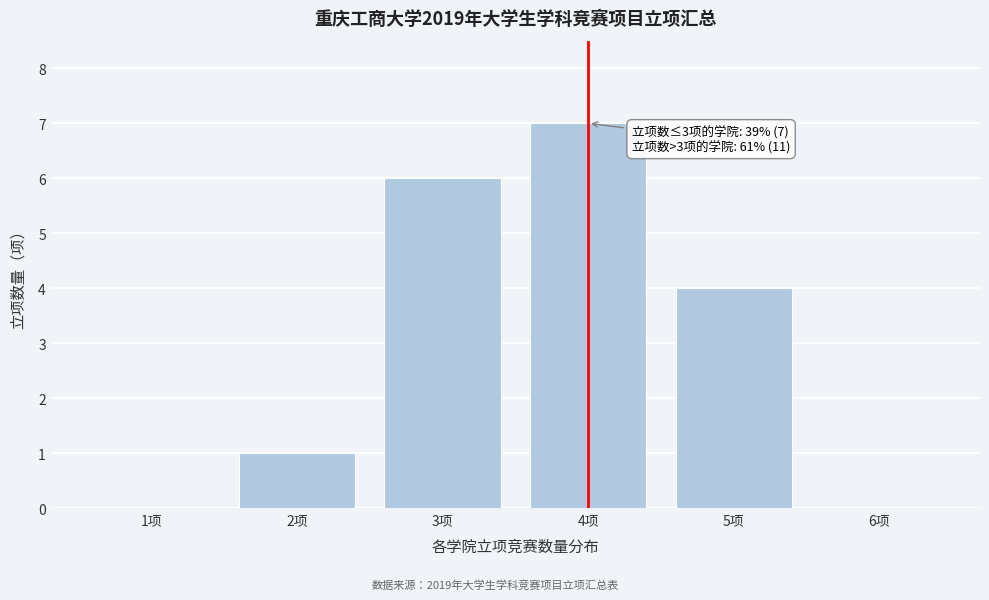

Reading right to left, extract all data points from this chart.

6项=0	5项=4	4项=7	3项=6	2项=1	1项=0